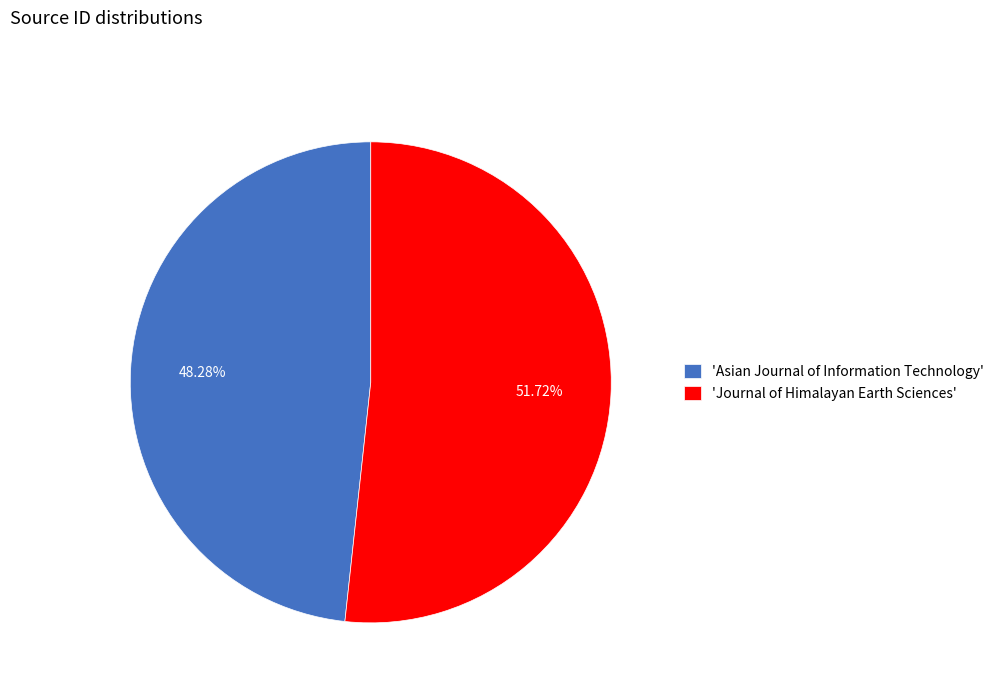

What is the ratio of the value at 'Journal of Himalayan Earth Sciences' to the value at 'Asian Journal of Information Technology'?

1.1